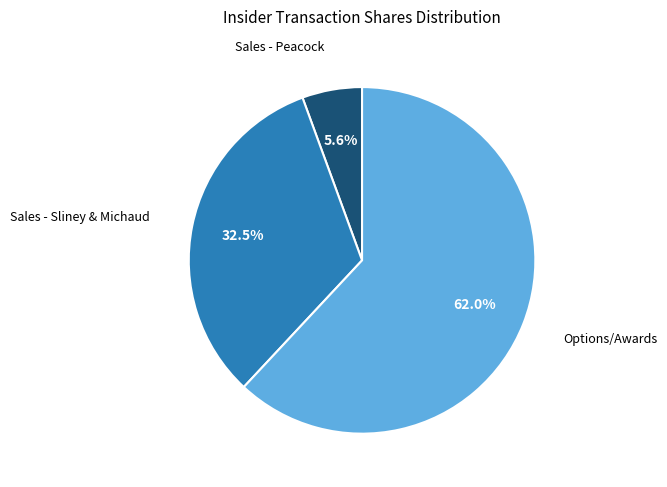

Is there a majority slice in this chart?

Yes